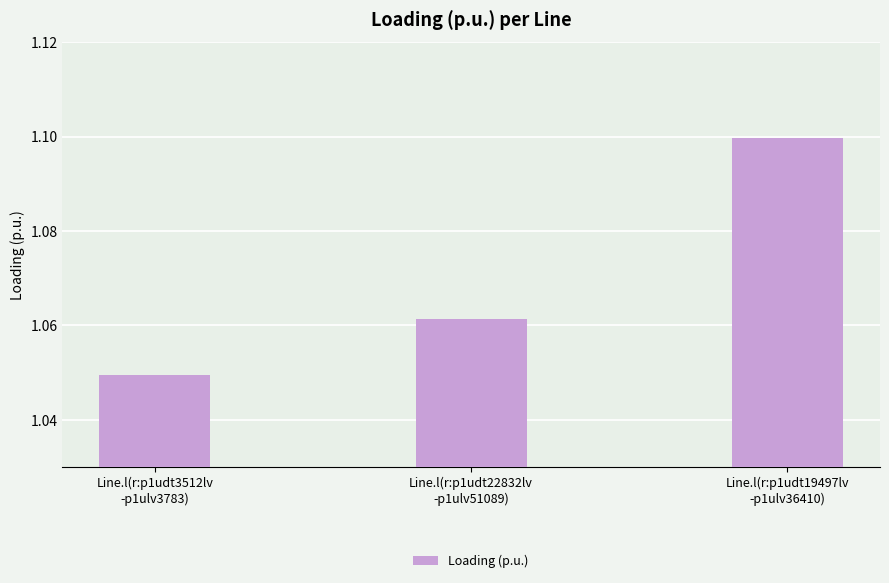

What is the sum of all values?

3.2